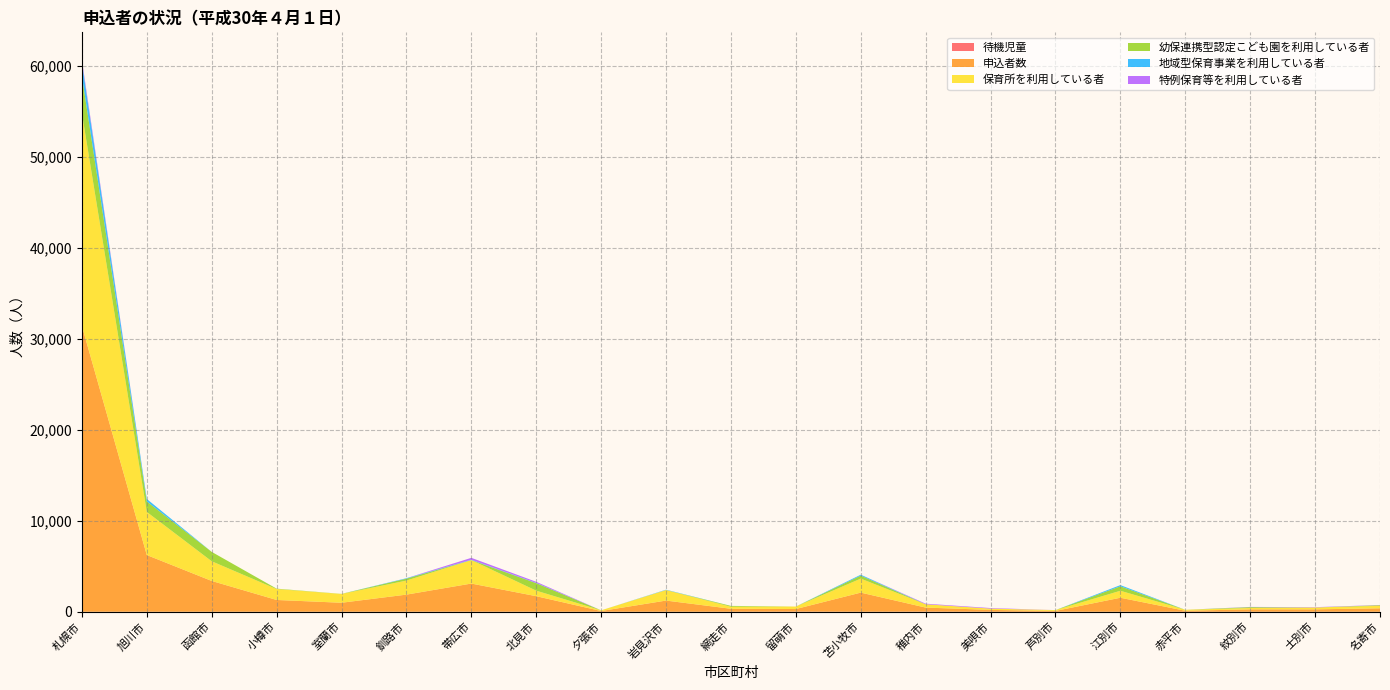

Reading left to right, extract all data points from this chart.

待機児童: 札幌市=0	旭川市=0	函館市=0	小樽市=0	室蘭市=0	釧路市=0	帯広市=5	北見市=0	夕張市=0	岩見沢市=0	網走市=0	留萌市=13	苫小牧市=0	稚内市=13	美唄市=0	芦別市=0	江別市=0	赤平市=1	紋別市=0	士別市=0	名寄市=0
申込者数: 札幌市=31428	旭川市=6236	函館市=3388	小樽市=1296	室蘭市=990	釧路市=1884	帯広市=3096	北見市=1711	夕張市=81	岩見沢市=1230	網走市=327	留萌市=287	苫小牧市=2105	稚内市=447	美唄市=204	芦別市=91	江別市=1541	赤平市=108	紋別市=266	士別市=265	名寄市=379
保育所を利用している者: 札幌市=23415	旭川市=4741	函館市=2165	小樽市=1200	室蘭市=966	釧路市=1544	帯広市=2583	北見市=609	夕張市=77	岩見沢市=1162	網走市=225	留萌市=274	苫小牧市=1538	稚内市=363	美唄市=143	芦別市=91	江別市=768	赤平市=107	紋別市=148	士別市=206	名寄市=270
幼保連携型認定こども園を利用している者: 札幌市=4071	旭川市=1151	函館市=1031	小樽市=45	室蘭市=12	釧路市=214	帯広市=0	北見市=824	夕張市=0	岩見沢市=0	網走市=92	留萌市=0	苫小牧市=332	稚内市=0	美唄市=0	芦別市=0	江別市=490	赤平市=0	紋別市=89	士別市=0	名寄市=70
地域型保育事業を利用している者: 札幌市=1498	旭川市=274	函館市=0	小樽市=0	室蘭市=0	釧路市=48	帯広市=37	北見市=30	夕張市=0	岩見沢市=35	網走市=0	留萌市=0	苫小牧市=100	稚内市=0	美唄市=0	芦別市=0	江別市=131	赤平市=0	紋別市=7	士別市=0	名寄市=0
特例保育等を利用している者: 札幌市=274	旭川市=0	函館市=0	小樽市=0	室蘭市=0	釧路市=0	帯広市=209	北見市=118	夕張市=0	岩見沢市=0	網走市=0	留萌市=0	苫小牧市=0	稚内市=66	美唄市=61	芦別市=0	江別市=0	赤平市=0	紋別市=22	士別市=34	名寄市=22